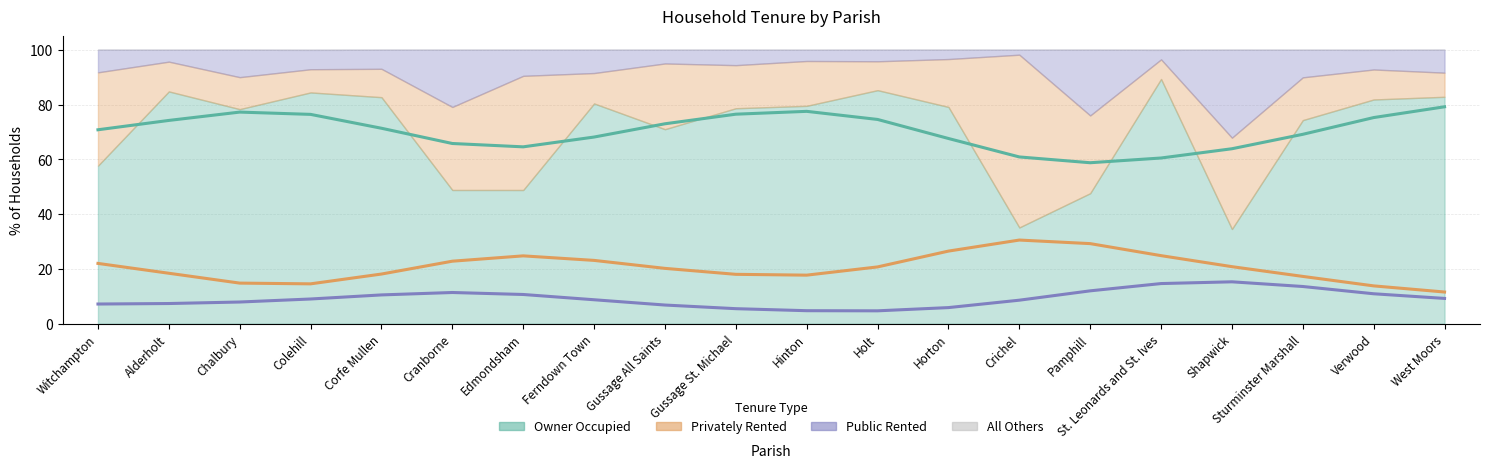

At which category is the sum across all series the highest?

Horton